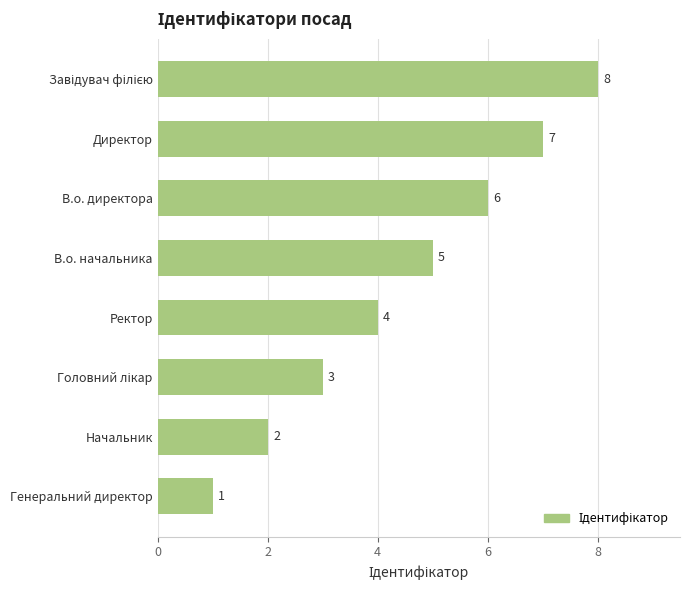

How many values are between 3 and 7?

5